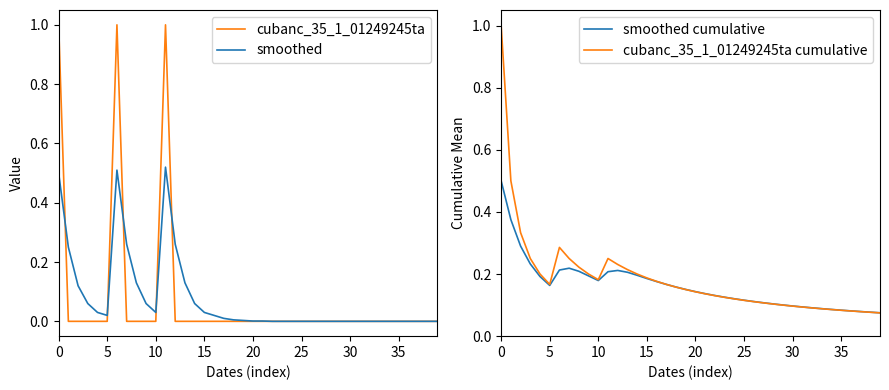

At which label is smoothed closest to 0?

22